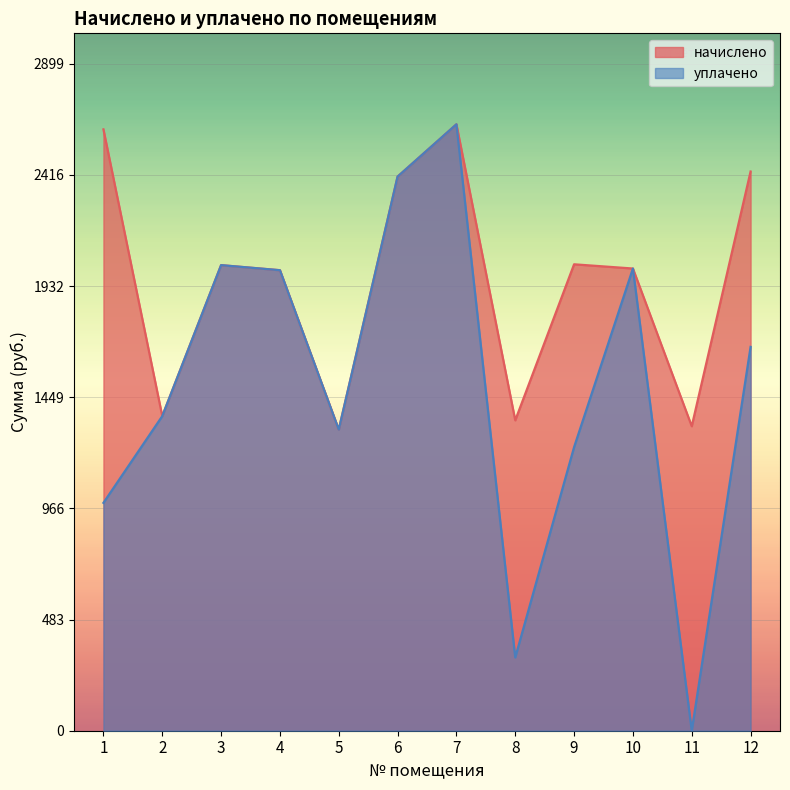

What is the difference between the second highest and second lowest values in the начислено series?

1290.4